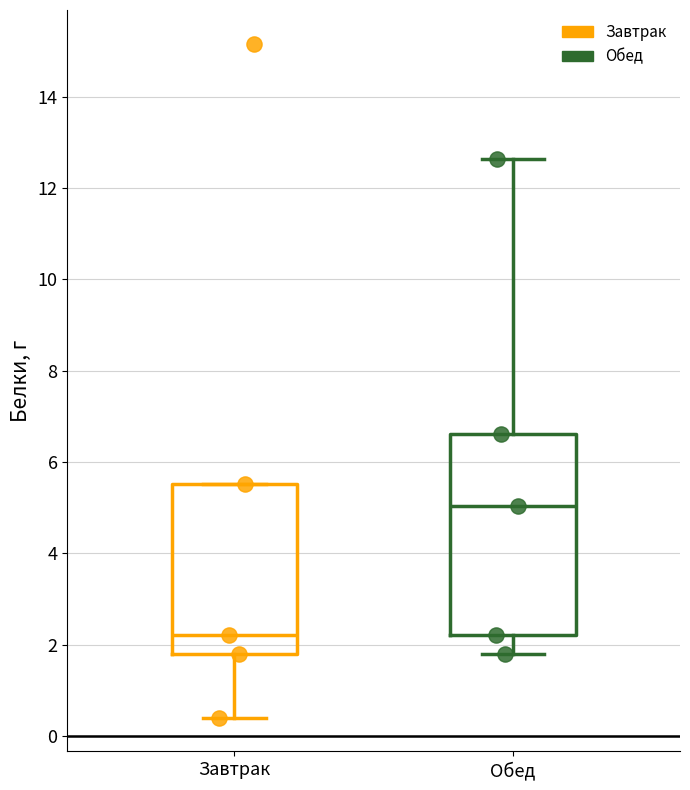

Which box is the tallest, from its lower edge to its upper edge?

Обед